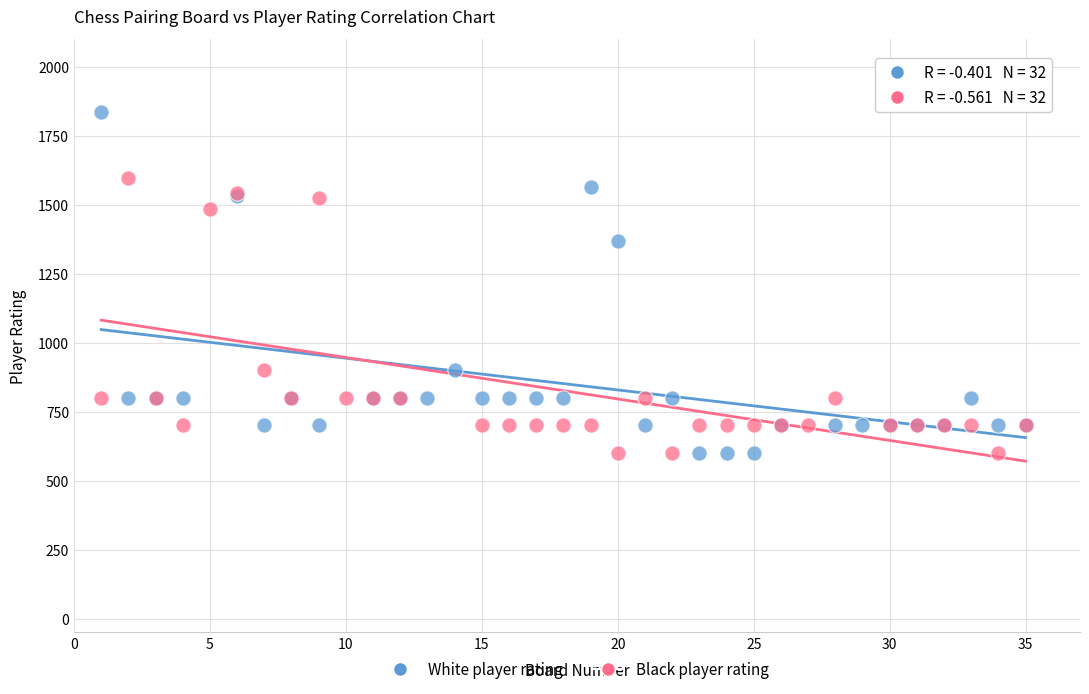

Which series reaches the maximum Y coordinate?

White player rating